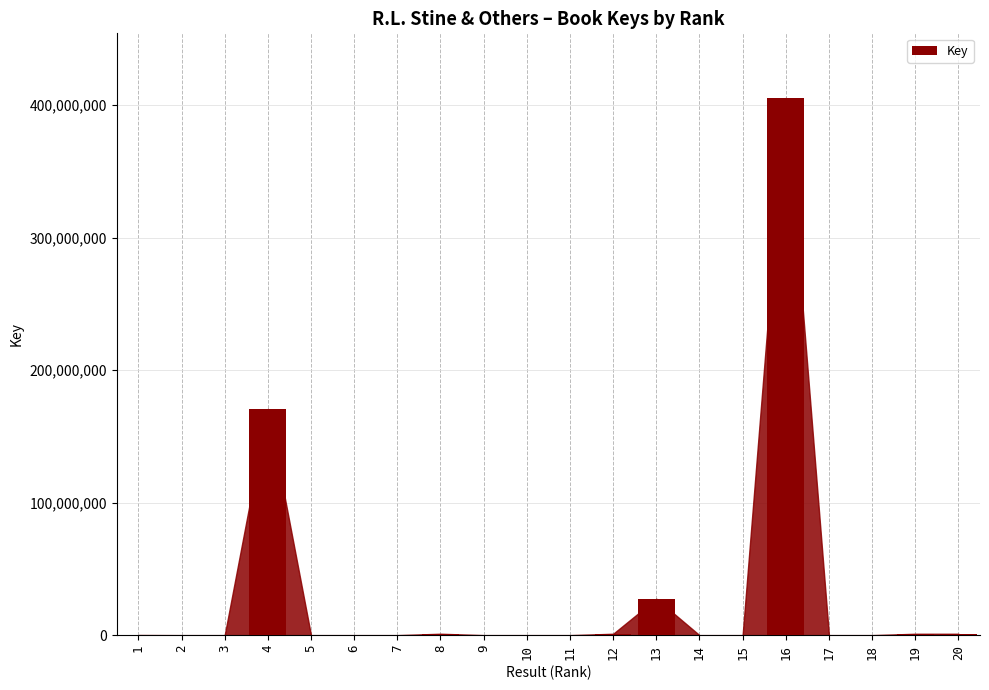

The value at 16 is 659965791. True or false?

False